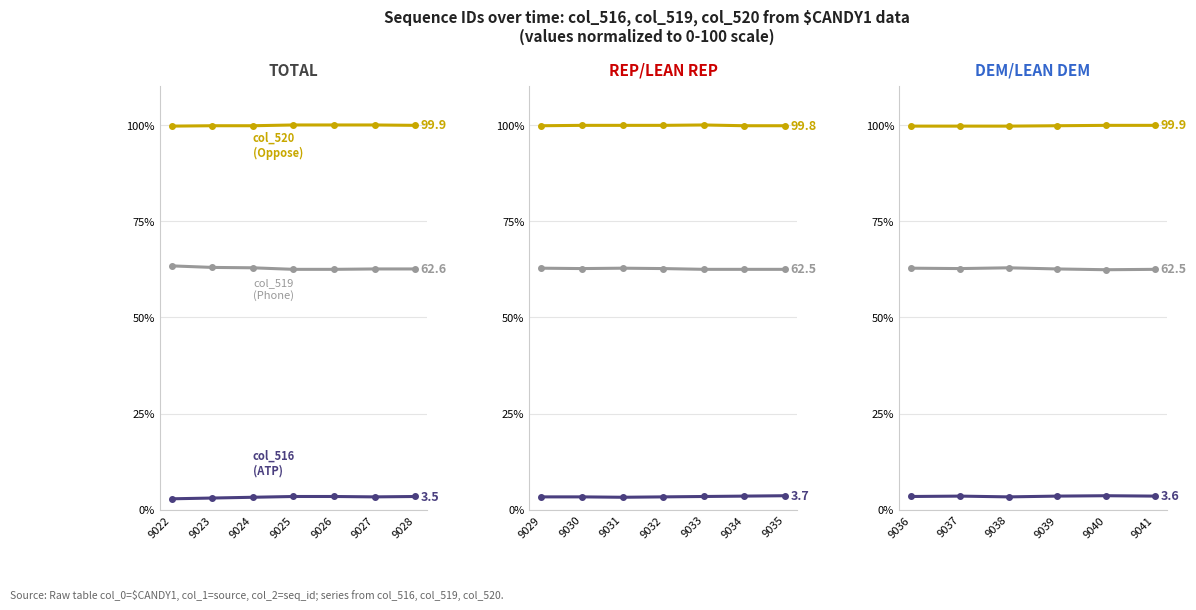

Rank the series by their average value, from highest to lowest.

col_520, col_519, col_516_total